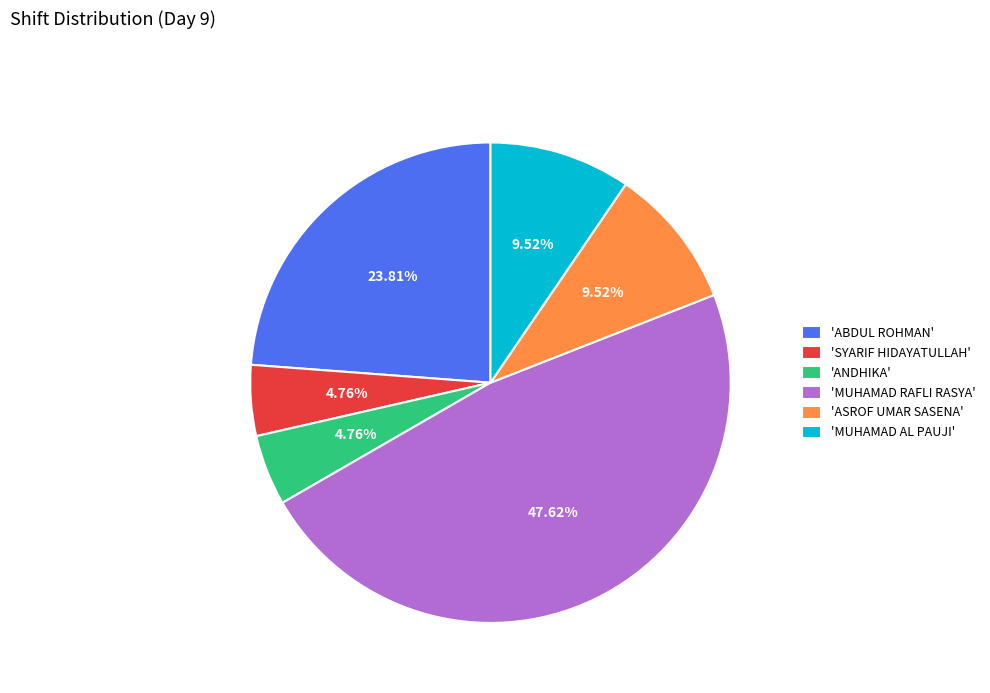

What is the largest slice in the pie chart?

'MUHAMAD RAFLI RASYA'